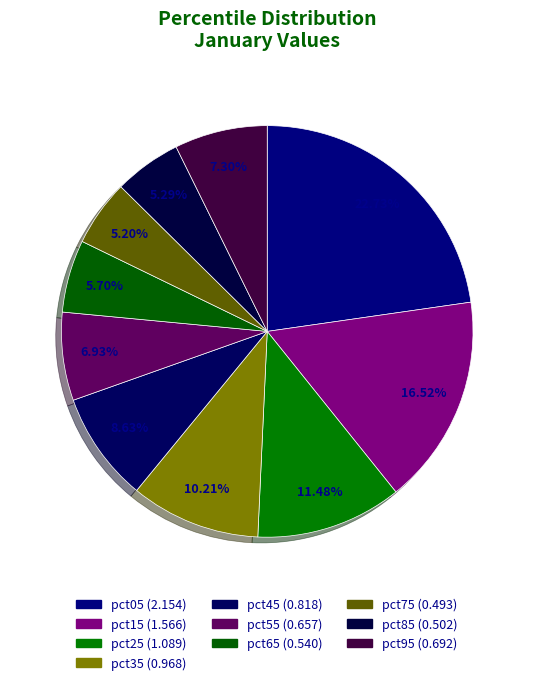

Is there any slice that represents more than half of the pie?

No